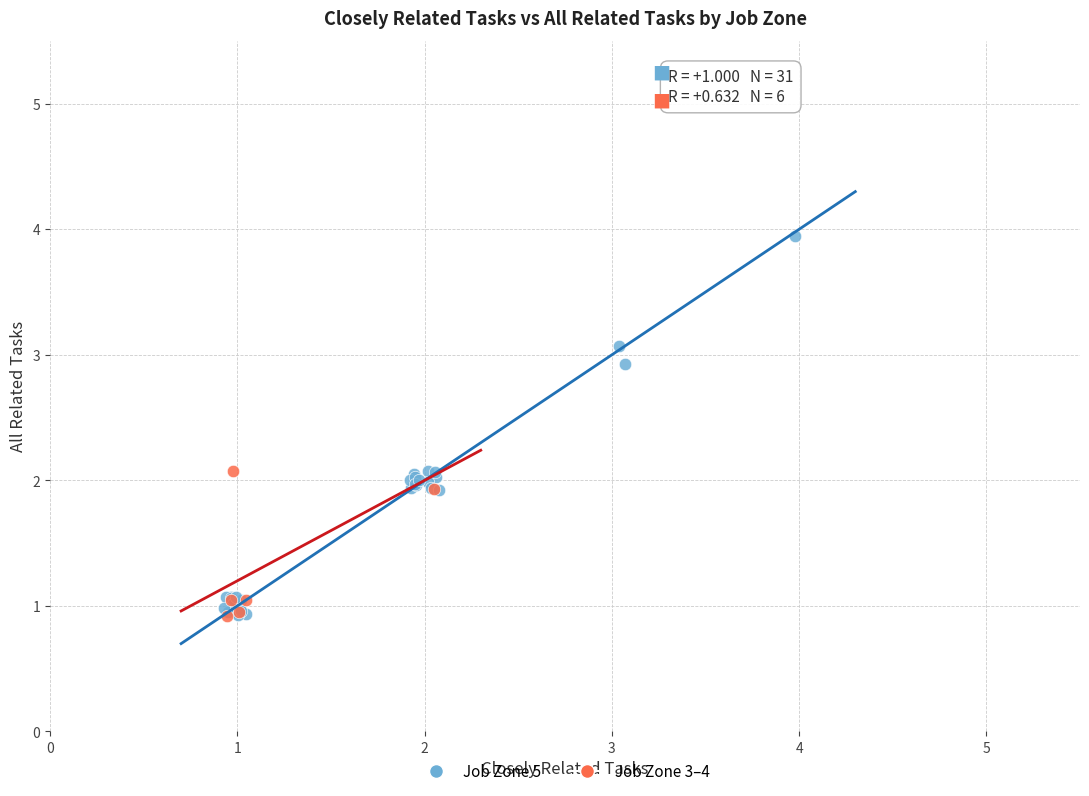

Which series contains the highest Y value?

Job Zone 5